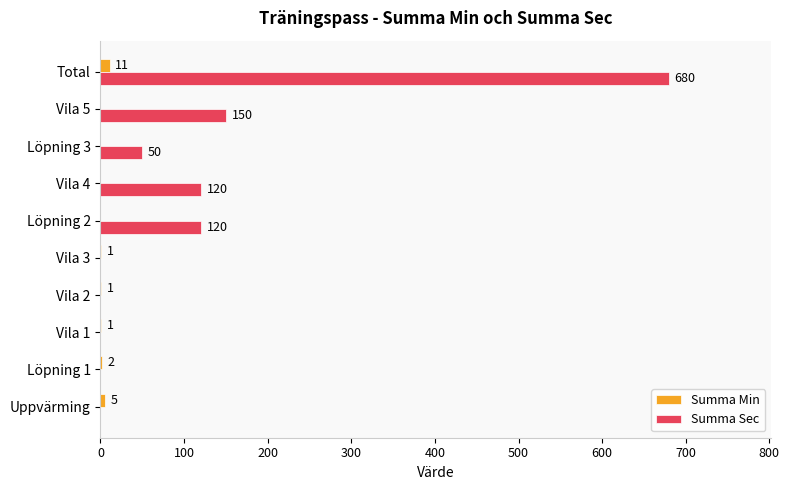

True or false: Summa Min has a value of 0 at Vila 4.

True